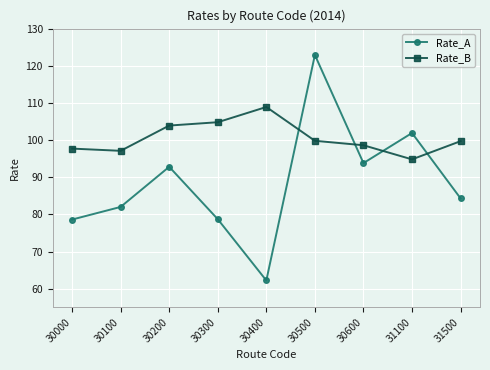

What is the difference between the second highest and minimum values in the Rate_B series?

10.0